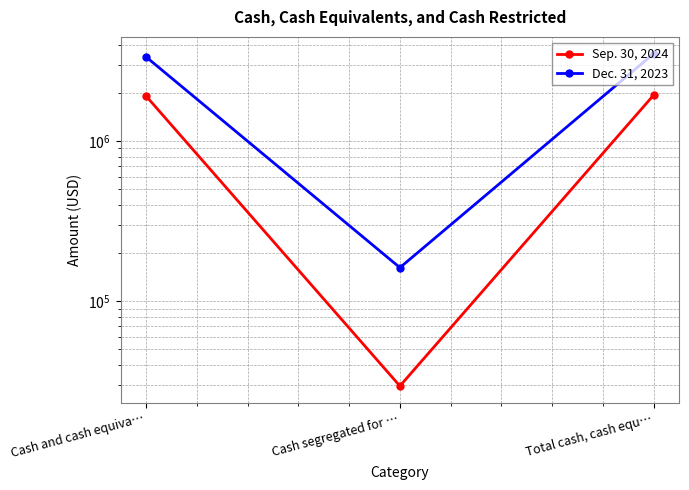

Is it true that Dec. 31, 2023 equals 105575 at Cash segregated for …?

False